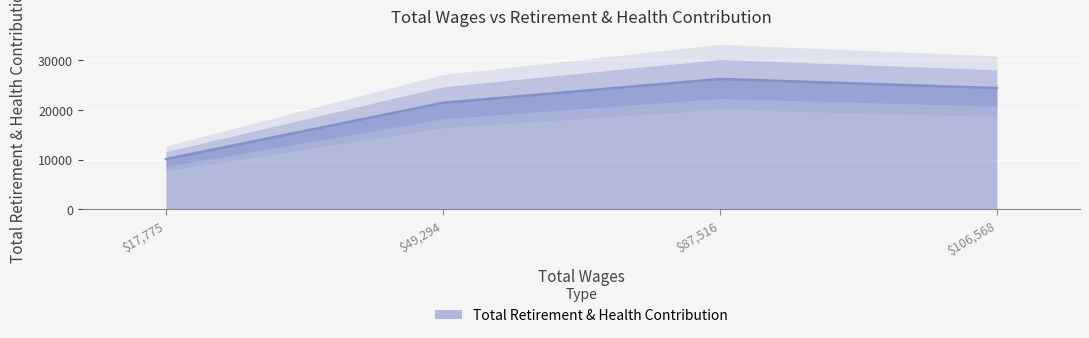

Which category has the lowest value in the Total Retirement & Health Contribution series?

$17,775